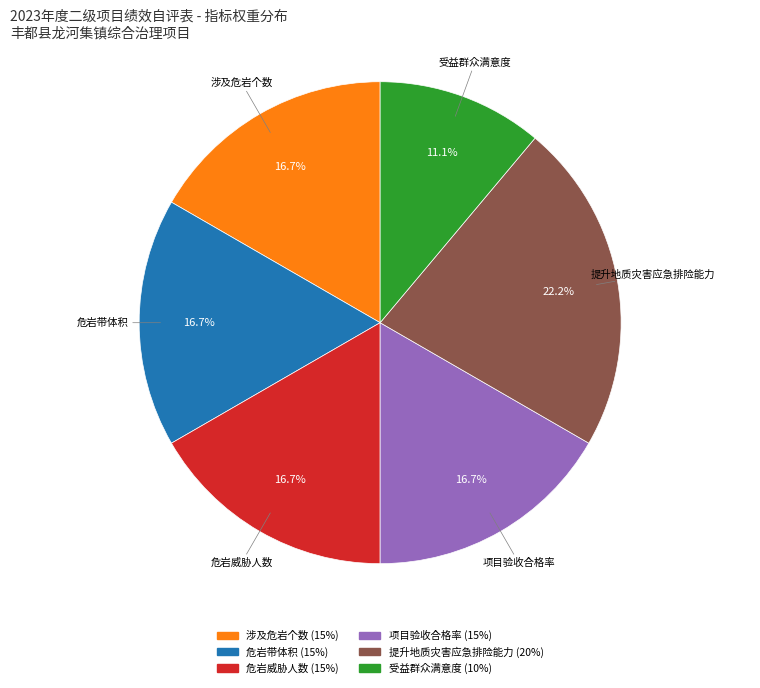

What is the largest slice in the pie chart?

提升地质灾害应急排险能力